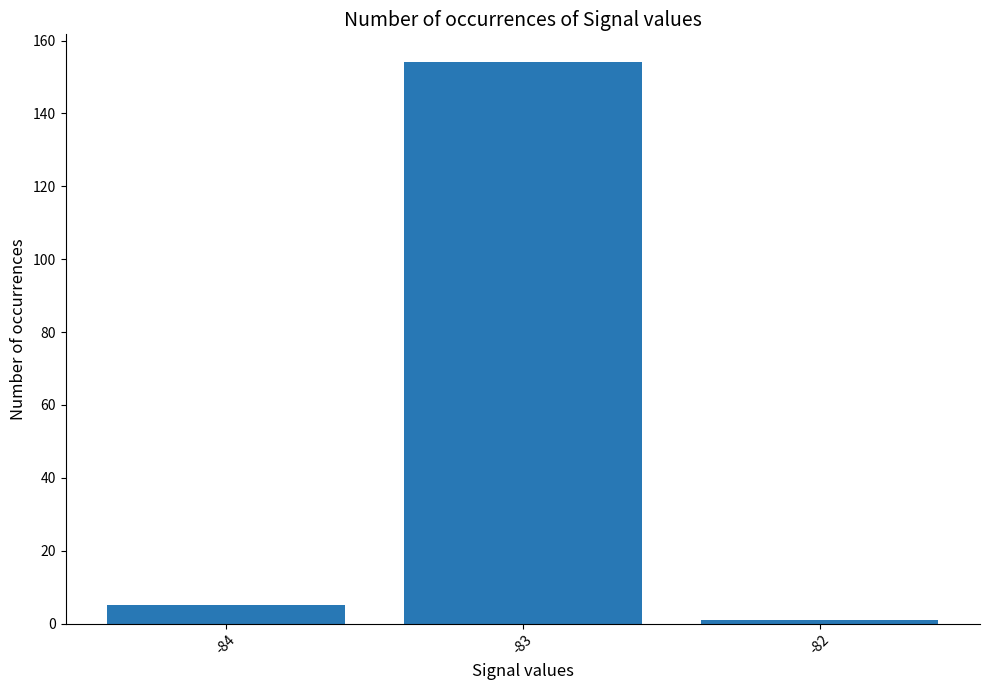

What is the difference between the second highest and minimum values?

4